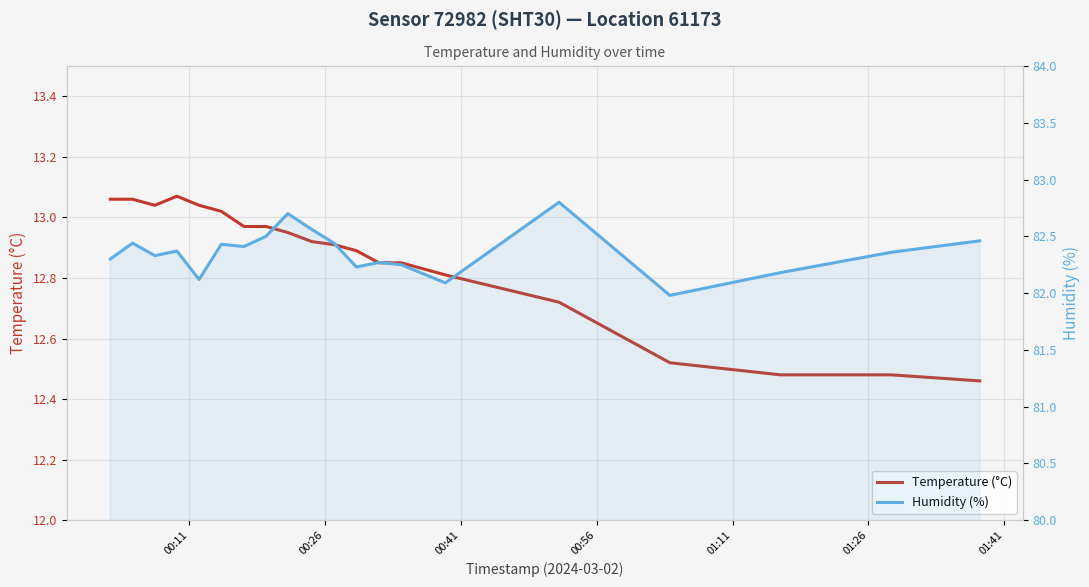

True or false: Temperature (°C) and Humidity (%) intersect in this chart.

False